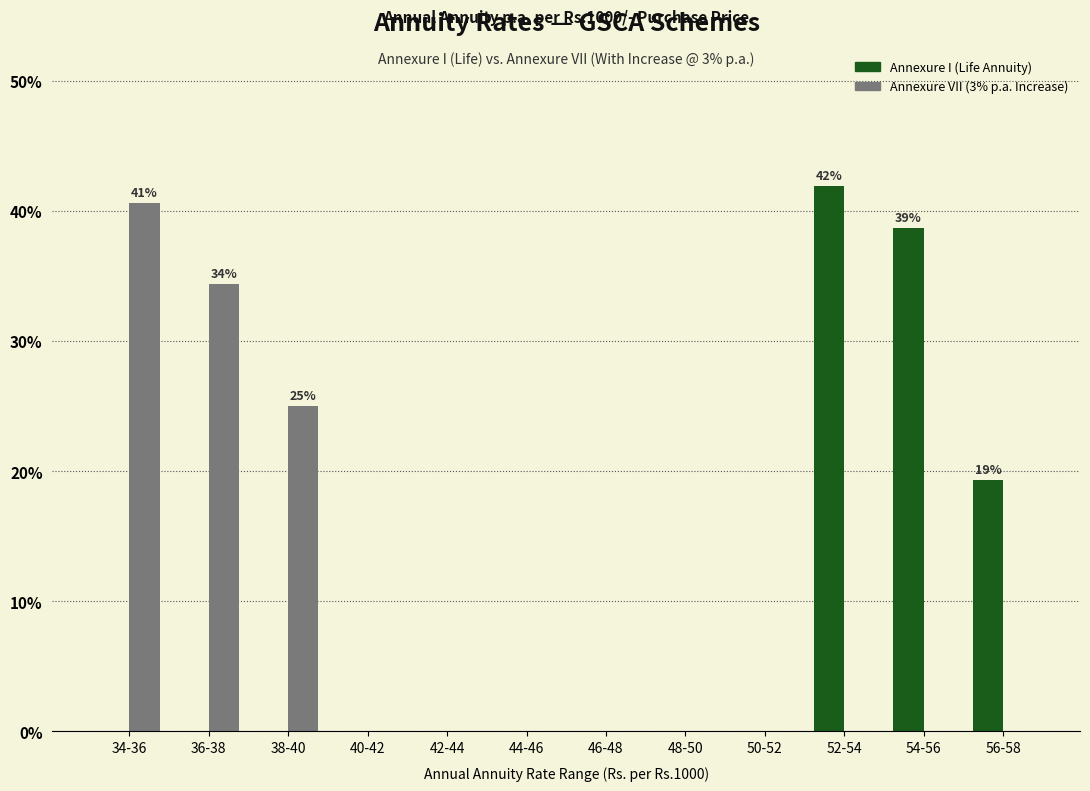

Reading right to left, list all the values displayed in this chart.

Annexure I (Life Annuity): 56-58=19.4	54-56=38.7	52-54=41.9	50-52=0.0	48-50=0.0	46-48=0.0	44-46=0.0	42-44=0.0	40-42=0.0	38-40=0.0	36-38=0.0	34-36=0.0
Annexure VII (3% p.a. Increase): 56-58=0.0	54-56=0.0	52-54=0.0	50-52=0.0	48-50=0.0	46-48=0.0	44-46=0.0	42-44=0.0	40-42=0.0	38-40=25.0	36-38=34.4	34-36=40.6